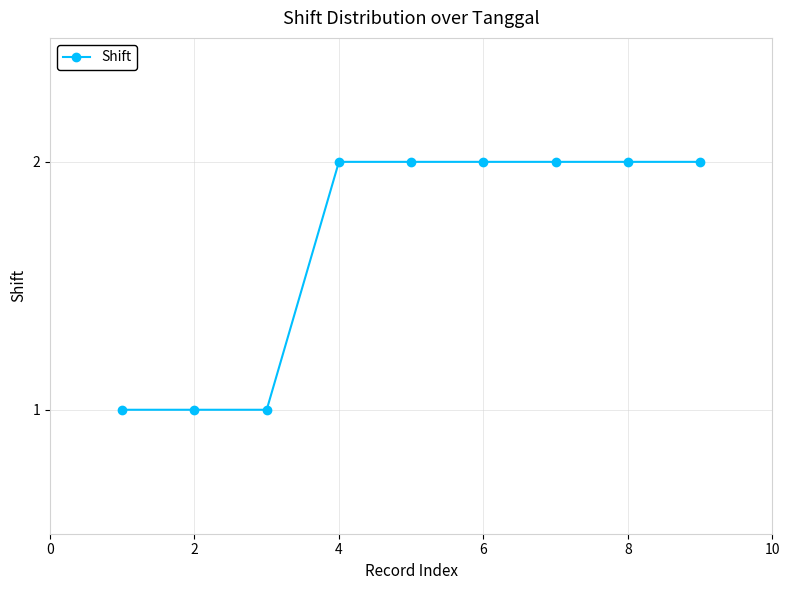

What is the value of the 7th point from the left?

2